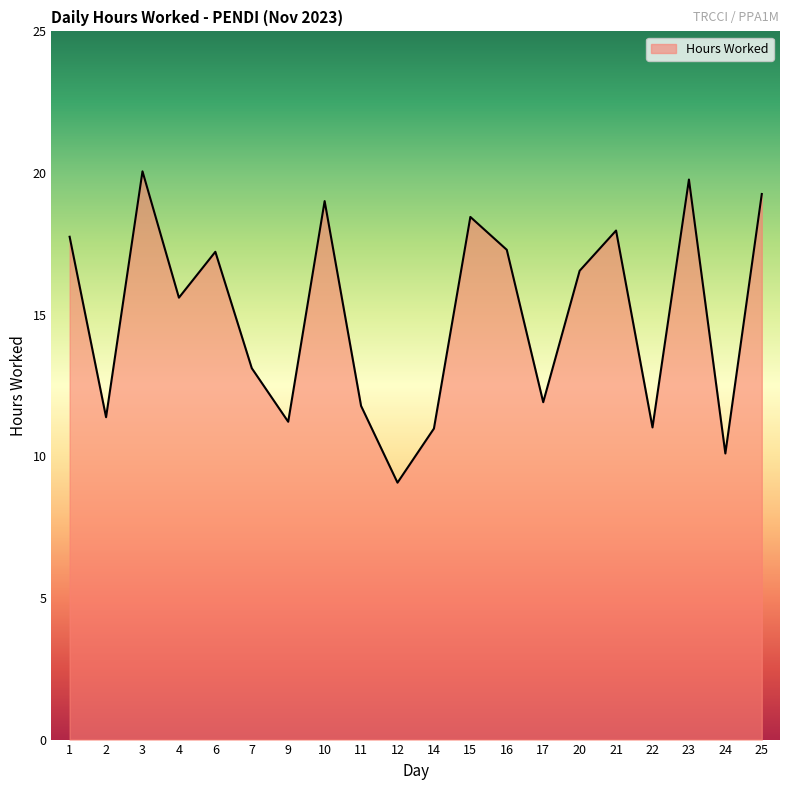

What is the average value?

15.0